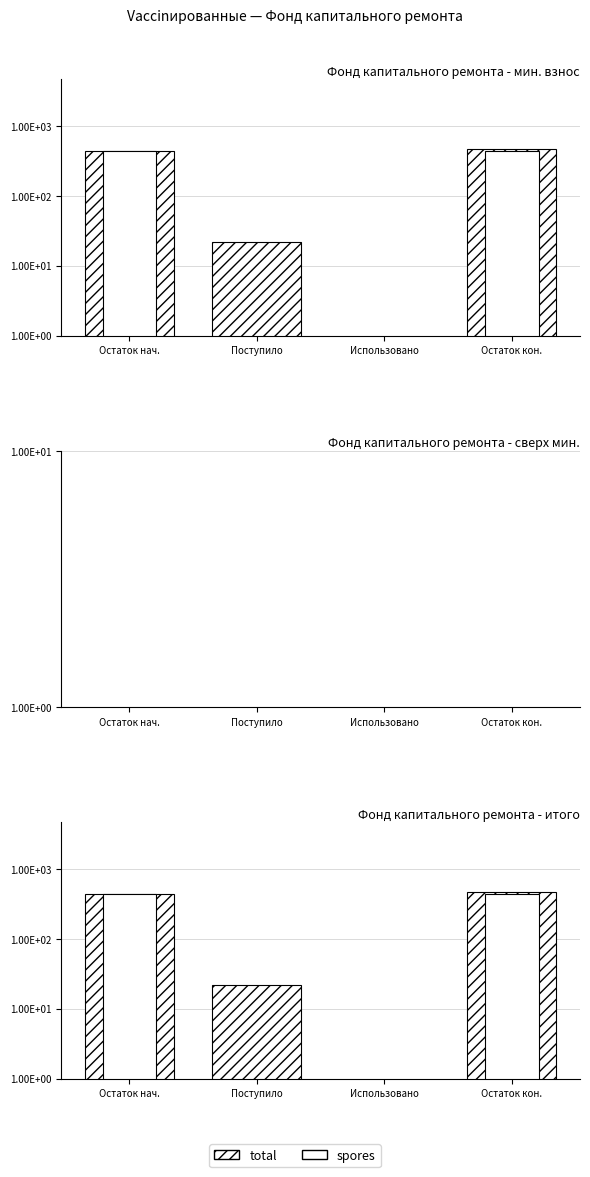

What is the label of the 4th bar from the right?

Остаток нач.